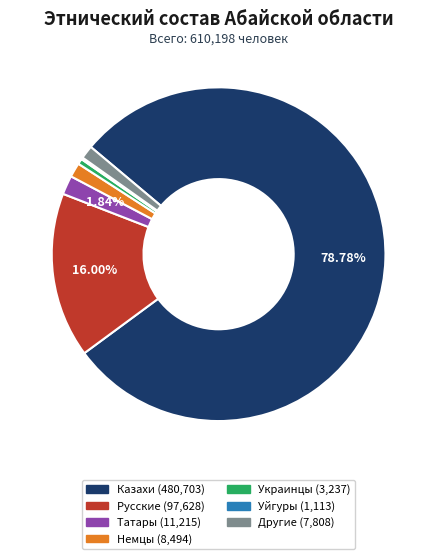

Which slice is the largest?

Казахи